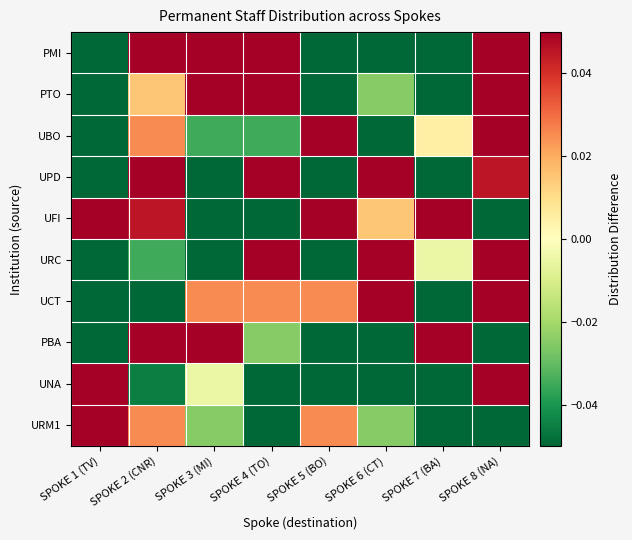

Reading left to right, transcribe all the data shown in this chart.

PMI: SPOKE 1 (TV)=-0.1	SPOKE 2 (CNR)=0.1	SPOKE 3 (MI)=0.2	SPOKE 4 (TO)=0.1	SPOKE 5 (BO)=-0.1	SPOKE 6 (CT)=-0.1	SPOKE 7 (BA)=-0.1	SPOKE 8 (NA)=0.1
PTO: SPOKE 1 (TV)=-0.1	SPOKE 2 (CNR)=0.0	SPOKE 3 (MI)=0.1	SPOKE 4 (TO)=0.2	SPOKE 5 (BO)=-0.1	SPOKE 6 (CT)=-0.0	SPOKE 7 (BA)=-0.1	SPOKE 8 (NA)=0.1
UBO: SPOKE 1 (TV)=-0.1	SPOKE 2 (CNR)=0.0	SPOKE 3 (MI)=-0.0	SPOKE 4 (TO)=-0.0	SPOKE 5 (BO)=0.2	SPOKE 6 (CT)=-0.1	SPOKE 7 (BA)=0.0	SPOKE 8 (NA)=0.1
UPD: SPOKE 1 (TV)=-0.1	SPOKE 2 (CNR)=0.2	SPOKE 3 (MI)=-0.1	SPOKE 4 (TO)=0.1	SPOKE 5 (BO)=-0.1	SPOKE 6 (CT)=0.1	SPOKE 7 (BA)=-0.1	SPOKE 8 (NA)=0.0
UFI: SPOKE 1 (TV)=0.1	SPOKE 2 (CNR)=0.0	SPOKE 3 (MI)=-0.1	SPOKE 4 (TO)=-0.1	SPOKE 5 (BO)=0.1	SPOKE 6 (CT)=0.0	SPOKE 7 (BA)=0.1	SPOKE 8 (NA)=-0.1
URC: SPOKE 1 (TV)=-0.1	SPOKE 2 (CNR)=-0.0	SPOKE 3 (MI)=-0.1	SPOKE 4 (TO)=0.1	SPOKE 5 (BO)=-0.1	SPOKE 6 (CT)=0.1	SPOKE 7 (BA)=-0.0	SPOKE 8 (NA)=0.1
UCT: SPOKE 1 (TV)=-0.1	SPOKE 2 (CNR)=-0.1	SPOKE 3 (MI)=0.0	SPOKE 4 (TO)=0.0	SPOKE 5 (BO)=0.0	SPOKE 6 (CT)=0.2	SPOKE 7 (BA)=-0.1	SPOKE 8 (NA)=0.1
PBA: SPOKE 1 (TV)=-0.1	SPOKE 2 (CNR)=0.1	SPOKE 3 (MI)=0.1	SPOKE 4 (TO)=-0.0	SPOKE 5 (BO)=-0.1	SPOKE 6 (CT)=-0.1	SPOKE 7 (BA)=0.3	SPOKE 8 (NA)=-0.1
UNA: SPOKE 1 (TV)=0.1	SPOKE 2 (CNR)=-0.0	SPOKE 3 (MI)=-0.0	SPOKE 4 (TO)=-0.1	SPOKE 5 (BO)=-0.1	SPOKE 6 (CT)=-0.1	SPOKE 7 (BA)=-0.1	SPOKE 8 (NA)=0.4
URM1: SPOKE 1 (TV)=0.3	SPOKE 2 (CNR)=0.0	SPOKE 3 (MI)=-0.0	SPOKE 4 (TO)=-0.1	SPOKE 5 (BO)=0.0	SPOKE 6 (CT)=-0.0	SPOKE 7 (BA)=-0.1	SPOKE 8 (NA)=-0.1